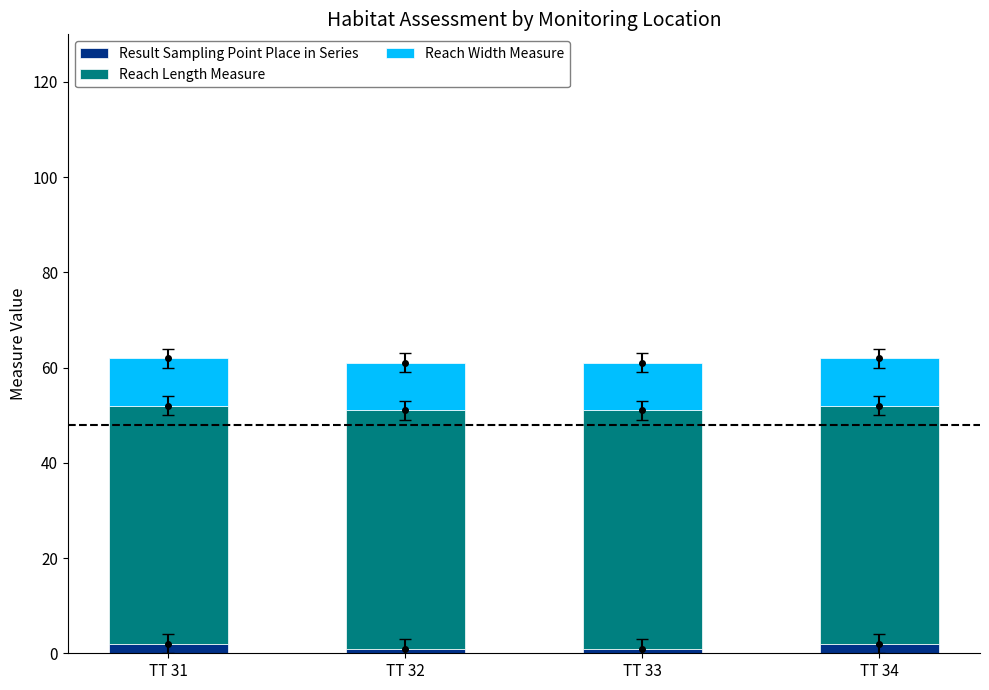

What is the minimum value shown in the chart?

1